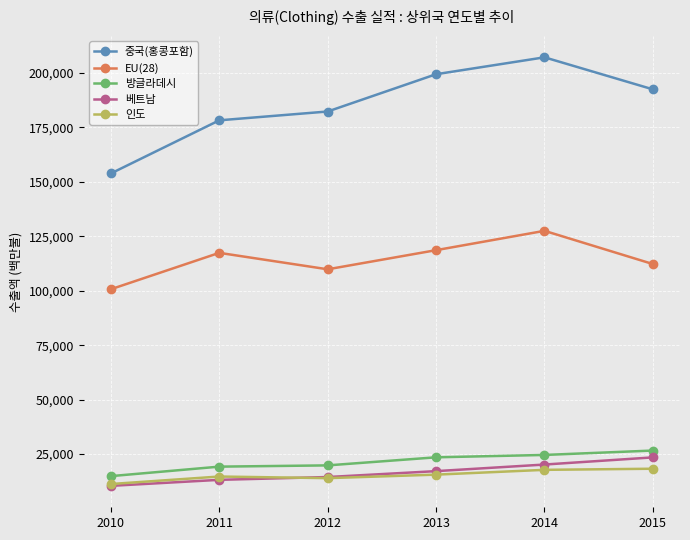

What is the value of the 중국(홍콩포함) point at the 5th from the left?

207214.2